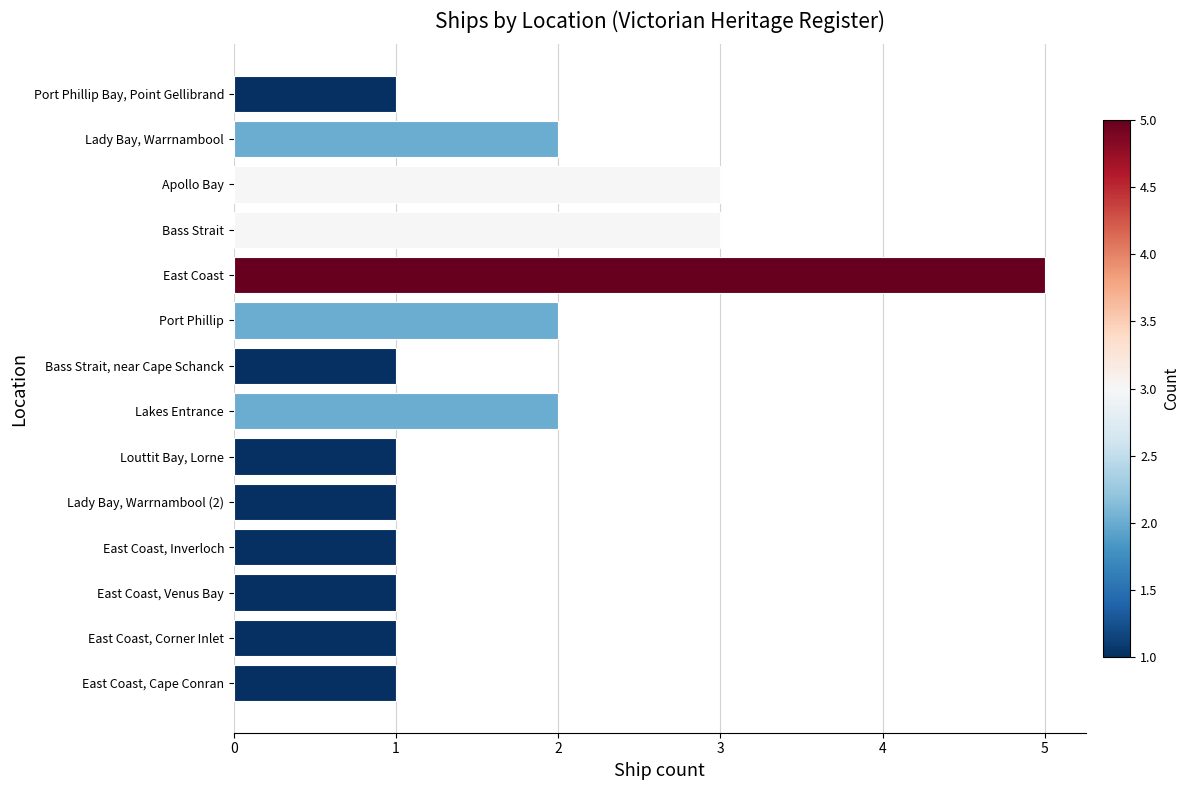

What is the greatest value displayed?

5